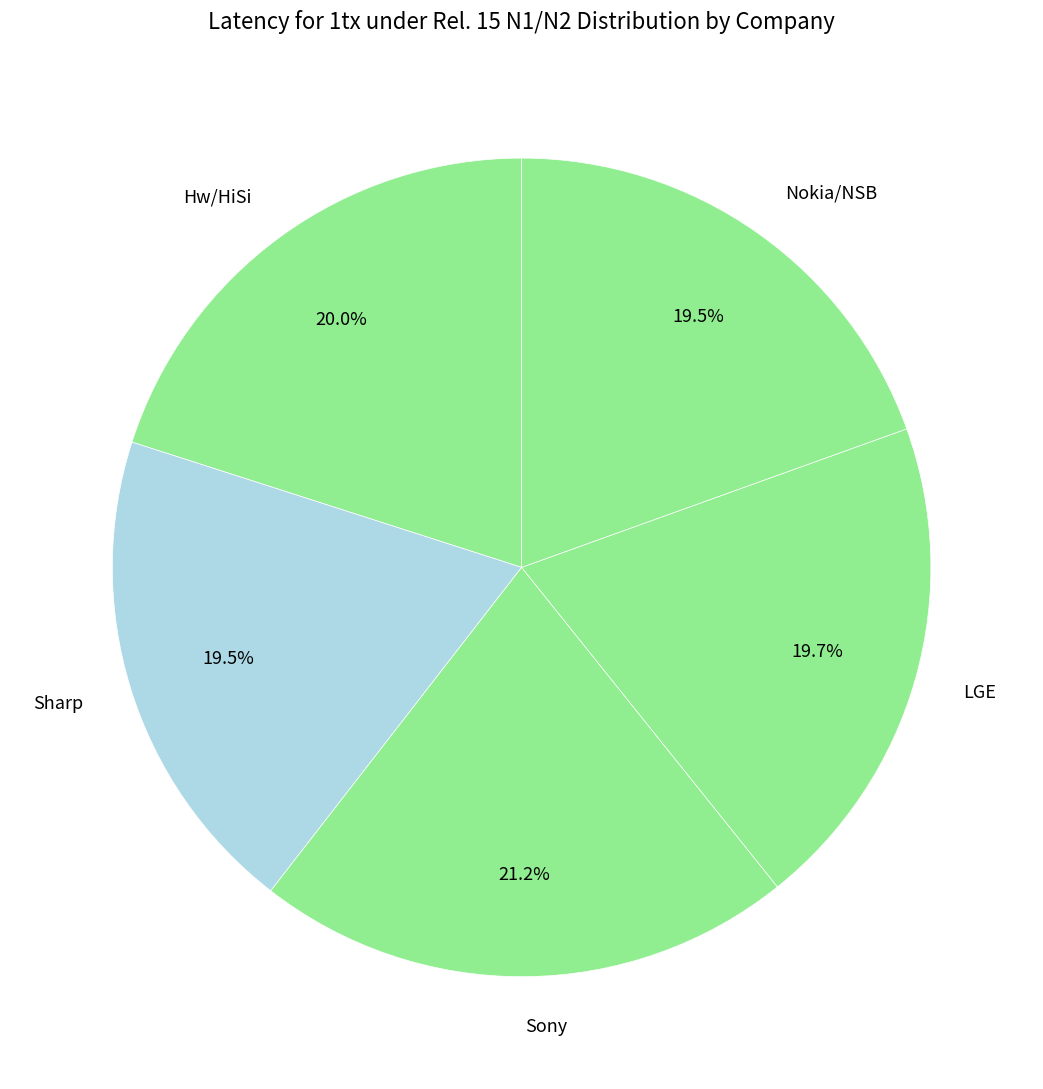

How many slices are in this pie chart?

5